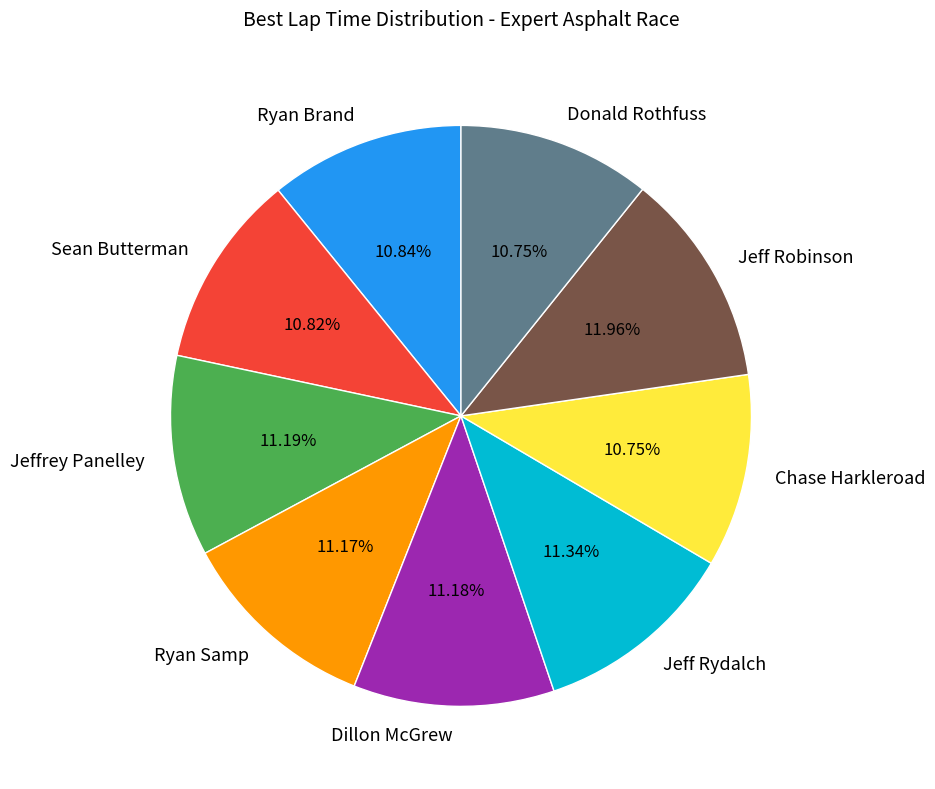

What portion of the pie excludes Dillon McGrew?

88.8%